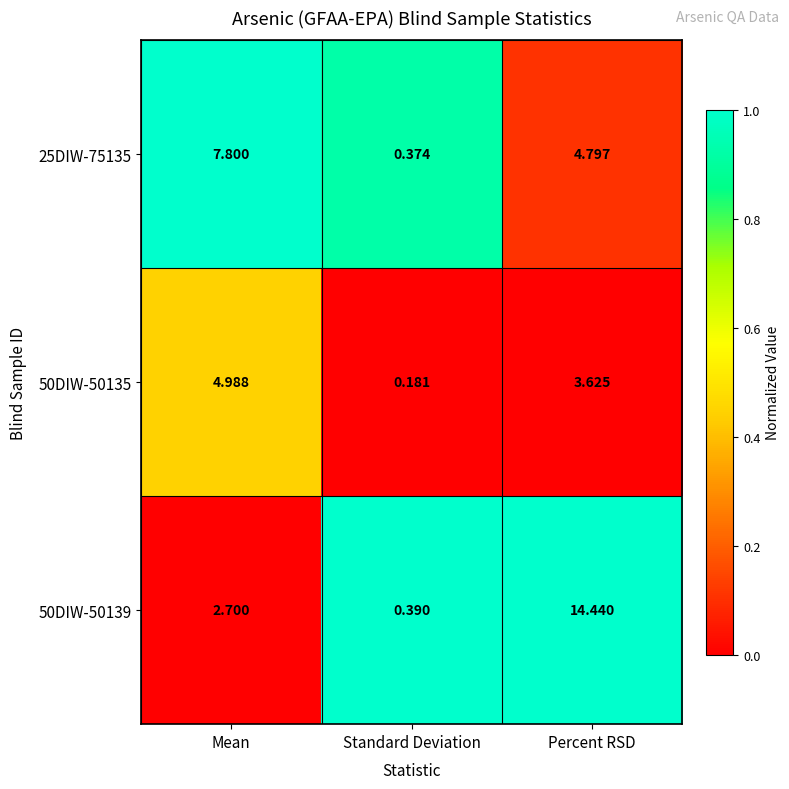

Which category has the highest value across all series?

Percent RSD